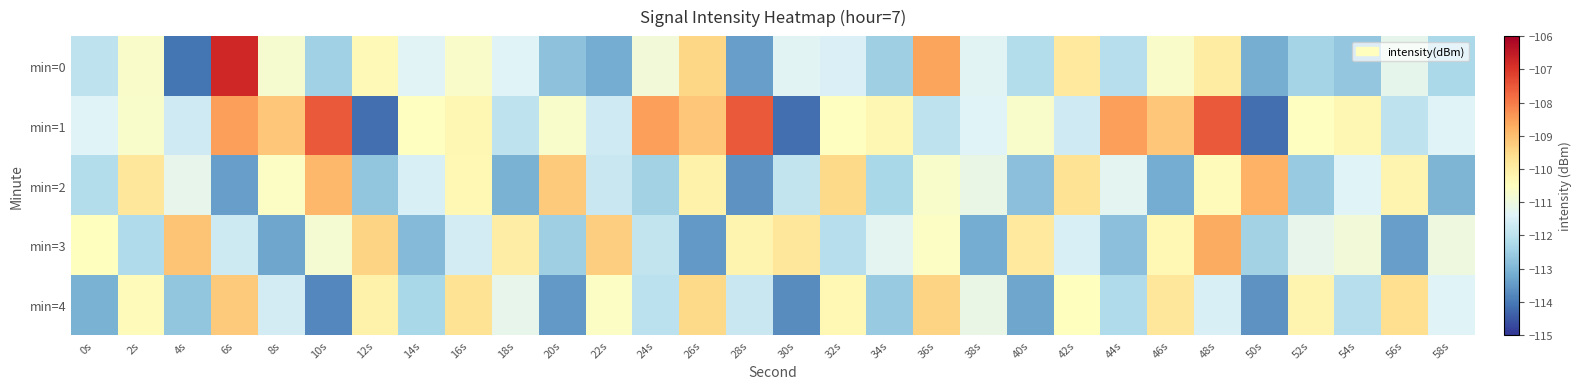

Which has a higher value, 42s or 32s?

42s